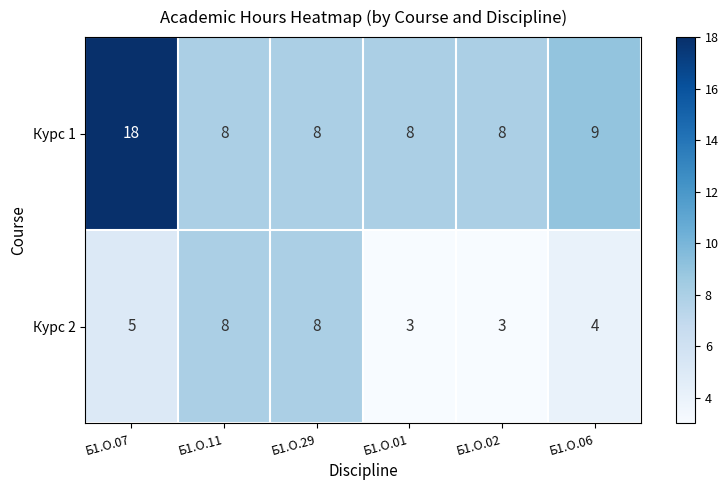

What is the greatest value displayed?

18